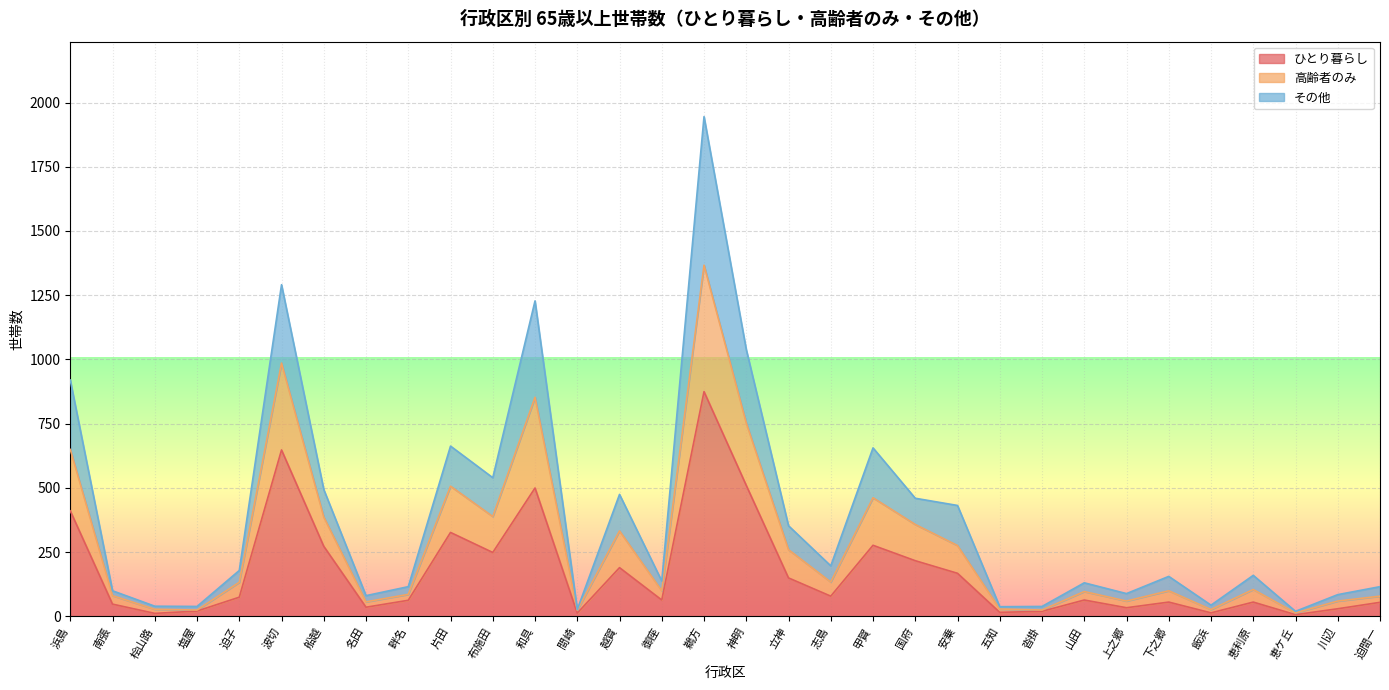

Is it true that ひとり暮らし equals 190 at 越賀?

True